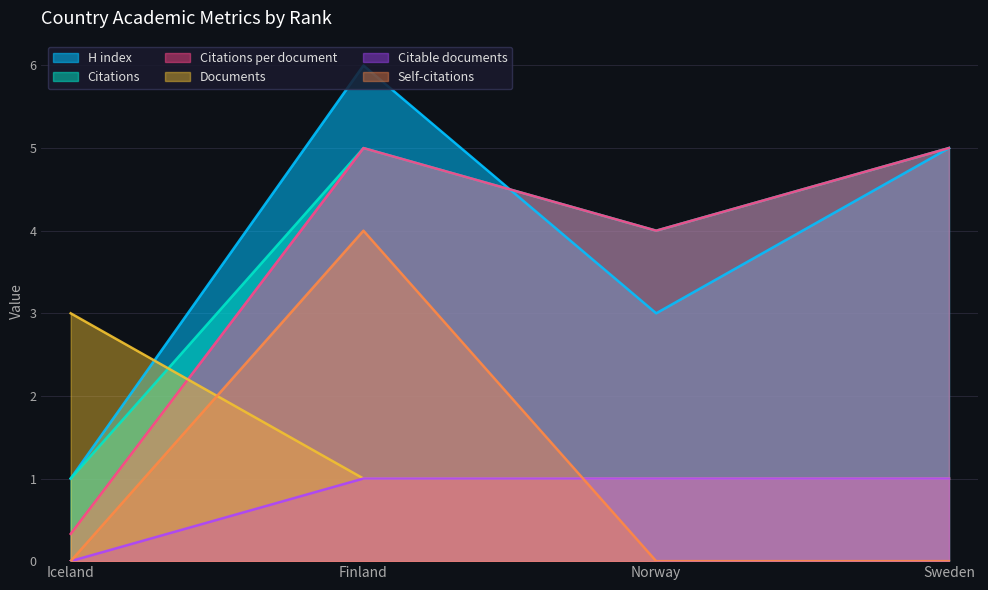

At Finland, list the series in order from smallest to largest.

Documents, Citable documents, Self-citations, Citations, Citations per document, H index